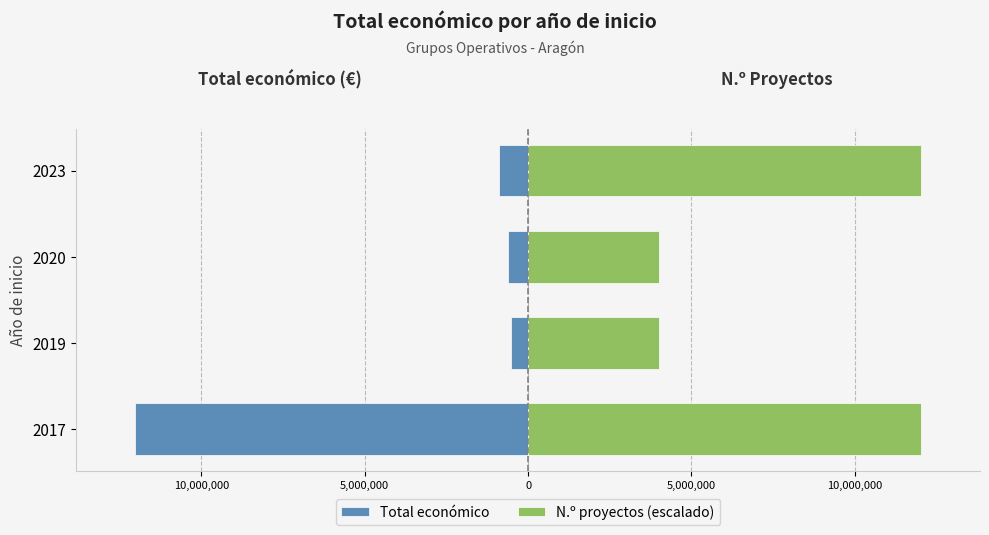

Which series has the widest spread of values?

Total económico